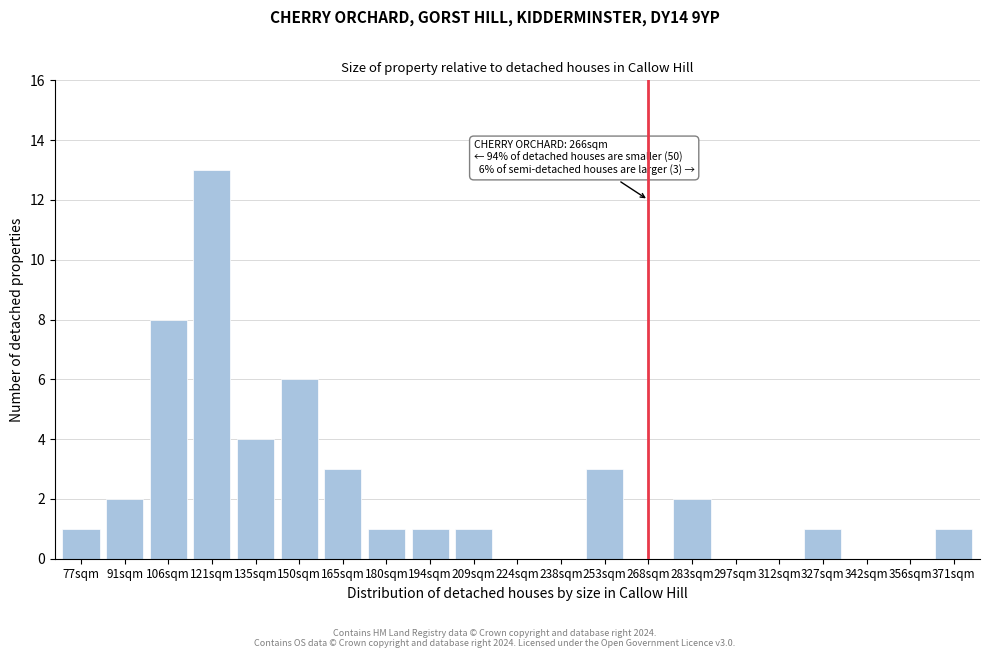

Reading left to right, what are all the values shown in this chart?

77sqm=1	91sqm=2	106sqm=8	121sqm=13	135sqm=4	150sqm=6	165sqm=3	180sqm=1	194sqm=1	209sqm=1	224sqm=0	238sqm=0	253sqm=3	268sqm=0	283sqm=2	297sqm=0	312sqm=0	327sqm=1	342sqm=0	356sqm=0	371sqm=1